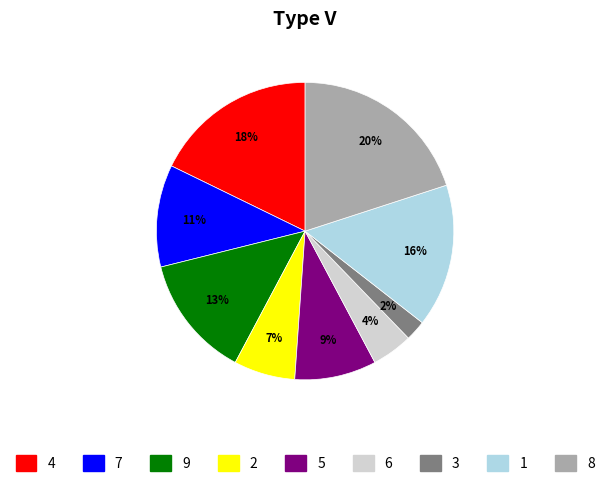

To the nearest percent, what is the average slice percentage?

11%